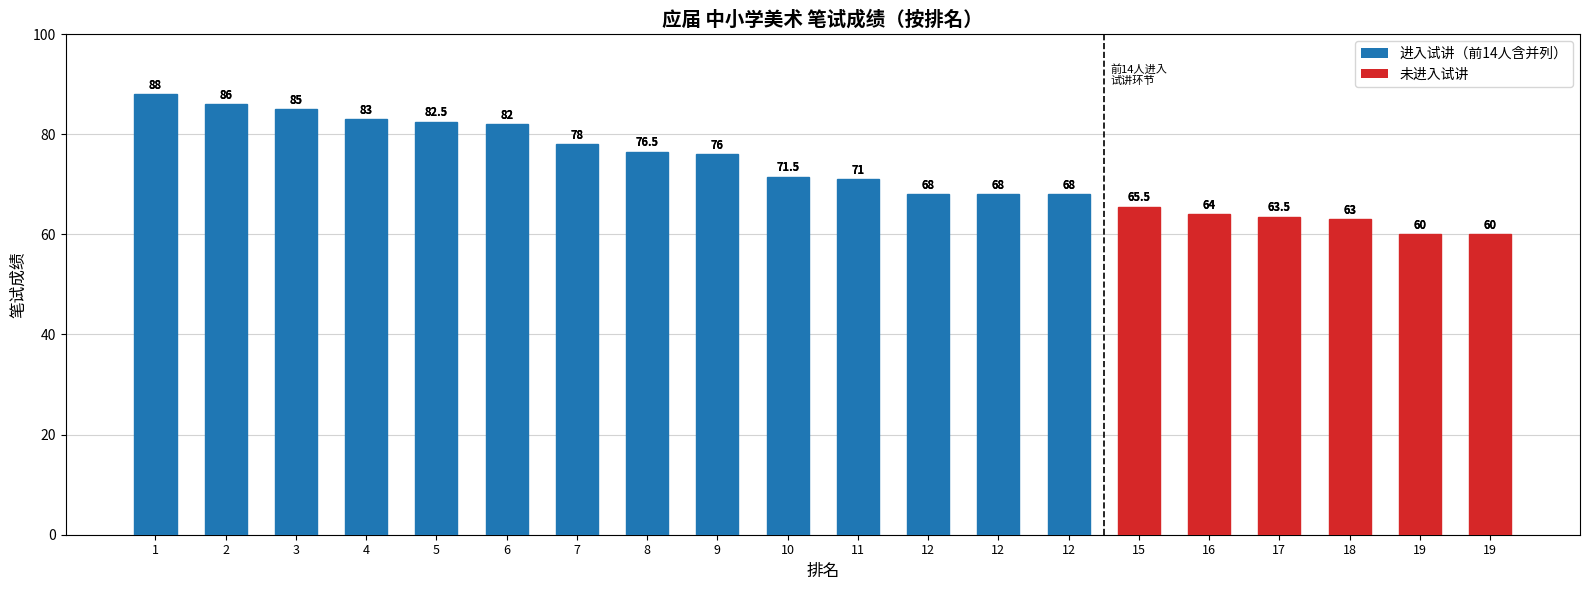

How many values are below 71?

9